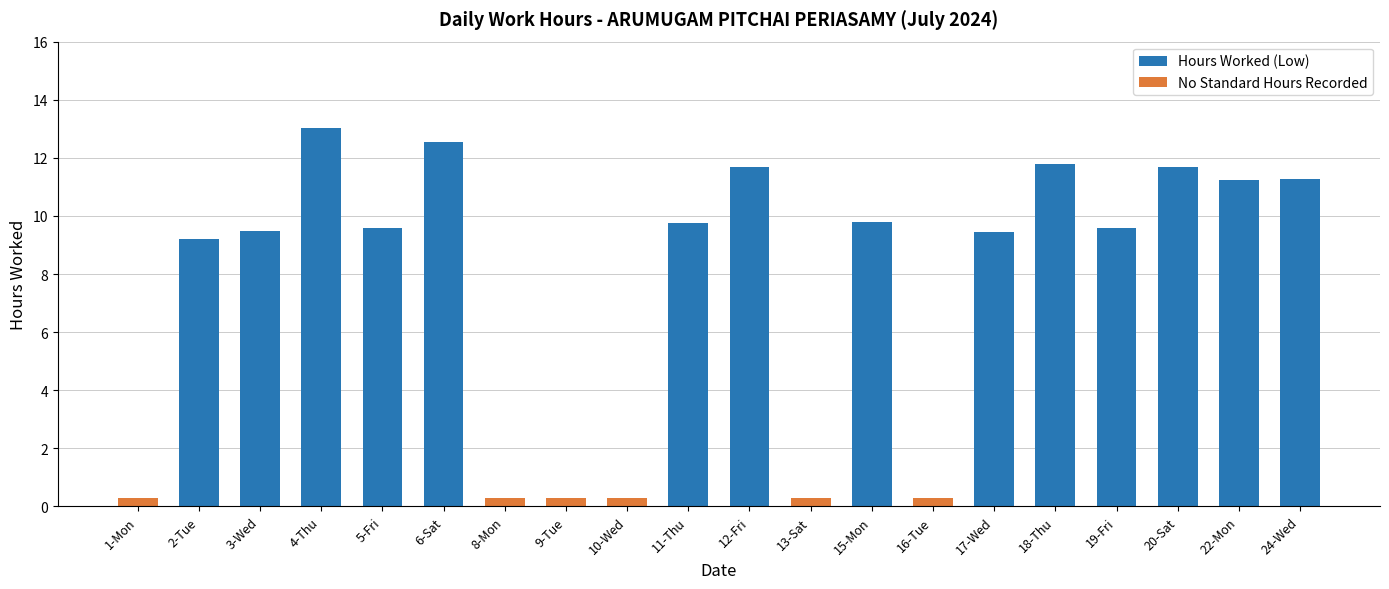

The value of Hours Worked (Low) at 3-Wed is 6.1. True or false?

False